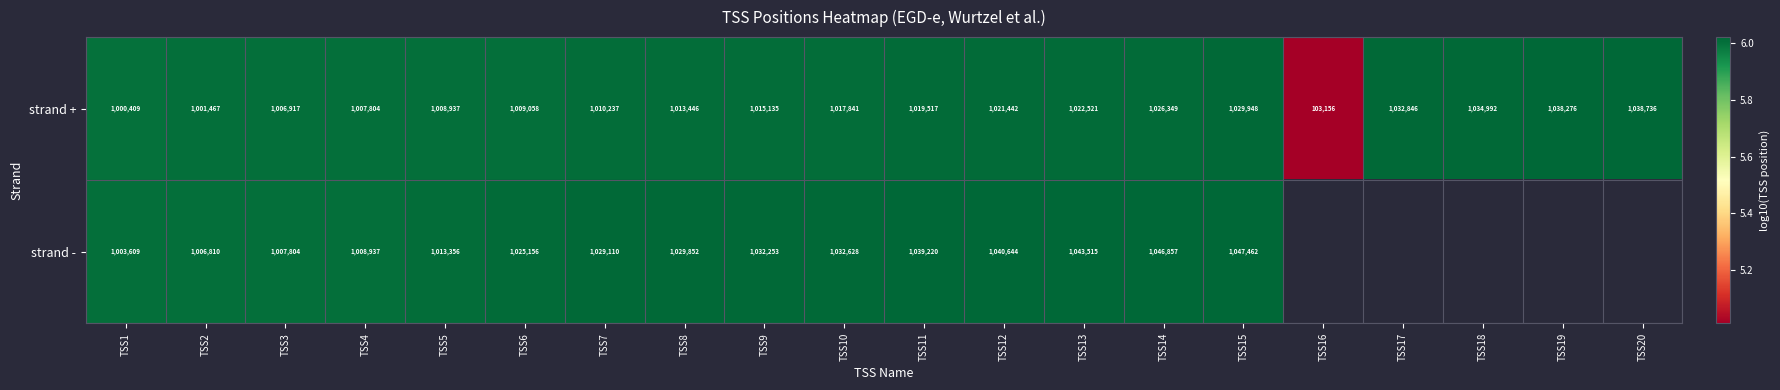

Which series changed the most between TSS7 and TSS11?

strand -